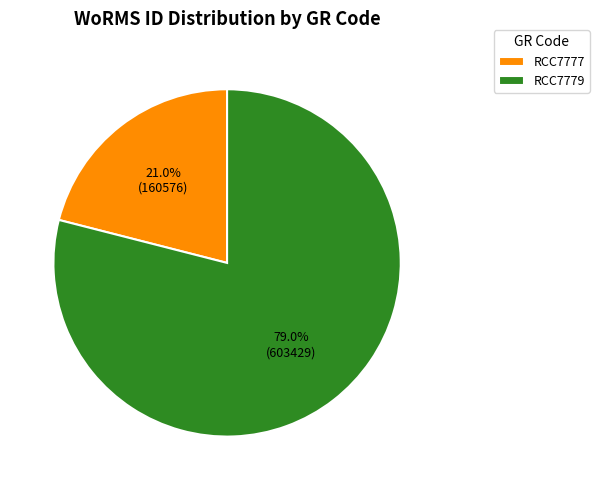

Which has a higher value, RCC7777 or RCC7779?

RCC7779